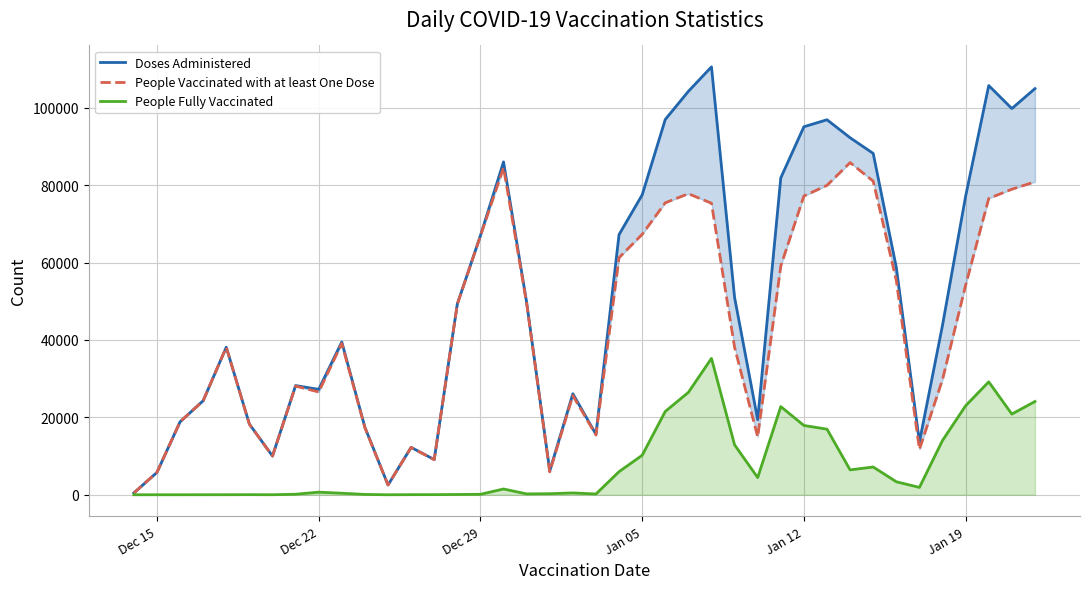

List the series in order of their overall mean, highest first.

Doses Administered, People Vaccinated with at least One Dose, People Fully Vaccinated